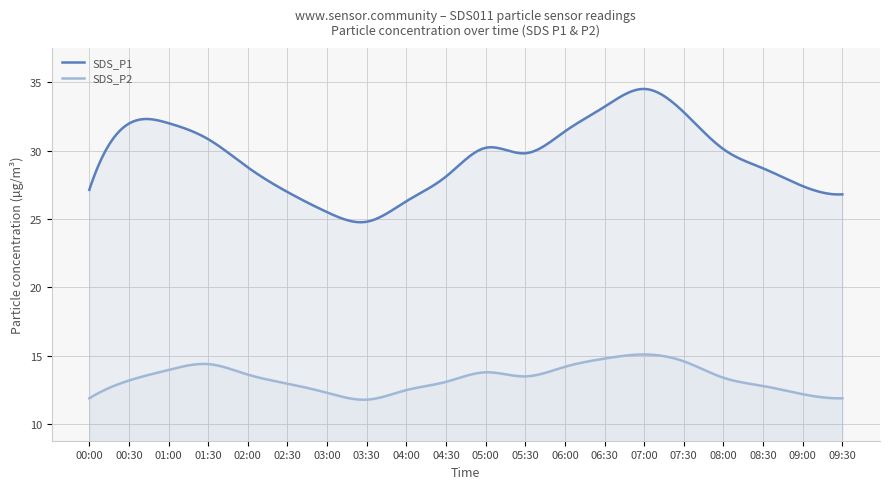

Reading right to left, what are all the values shown in this chart?

SDS_P1: 09:30=26.8	09:00=27.4	08:30=28.7	08:00=30.1	07:30=32.8	07:00=34.5	06:30=33.2	06:00=31.4	05:30=29.8	05:00=30.2	04:30=28.1	04:00=26.3	03:30=24.8	03:00=25.5	02:30=27.0	02:00=28.8	01:30=30.8	01:00=32.0	00:30=32.0	00:00=27.1
SDS_P2: 09:30=11.9	09:00=12.2	08:30=12.8	08:00=13.4	07:30=14.6	07:00=15.1	06:30=14.8	06:00=14.2	05:30=13.5	05:00=13.8	04:30=13.1	04:00=12.5	03:30=11.8	03:00=12.3	02:30=13.0	02:00=13.6	01:30=14.4	01:00=14.0	00:30=13.2	00:00=11.9